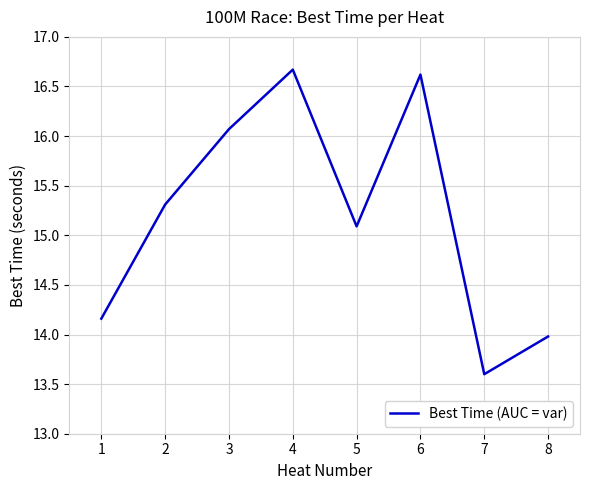

Reading left to right, what are all the values shown in this chart?

1=14.2	2=15.3	3=16.1	4=16.7	5=15.1	6=16.6	7=13.6	8=14.0